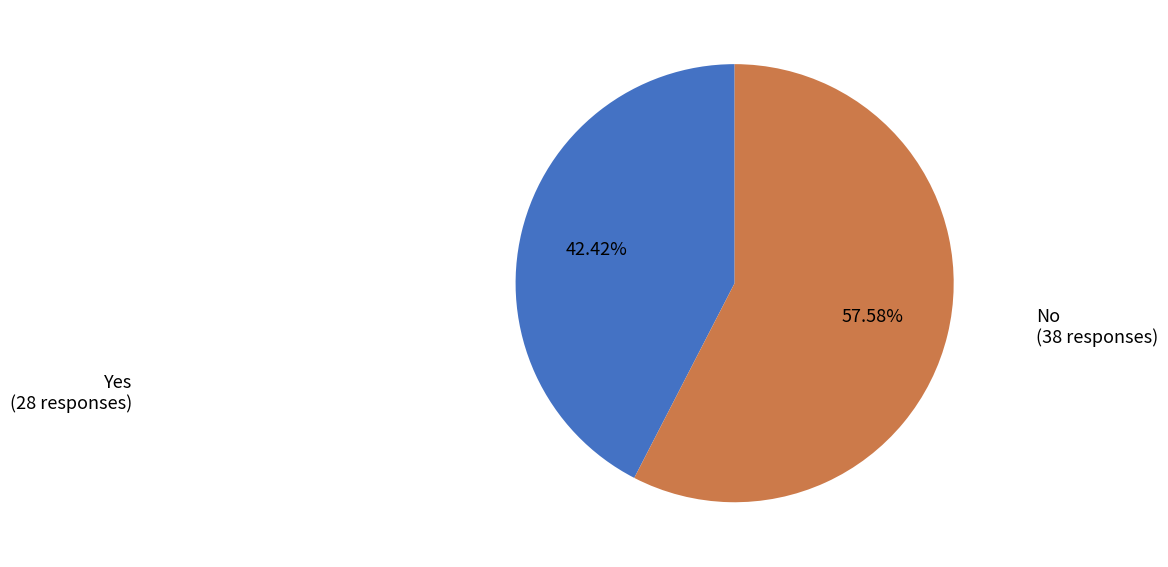

Does any single category account for the majority?

Yes